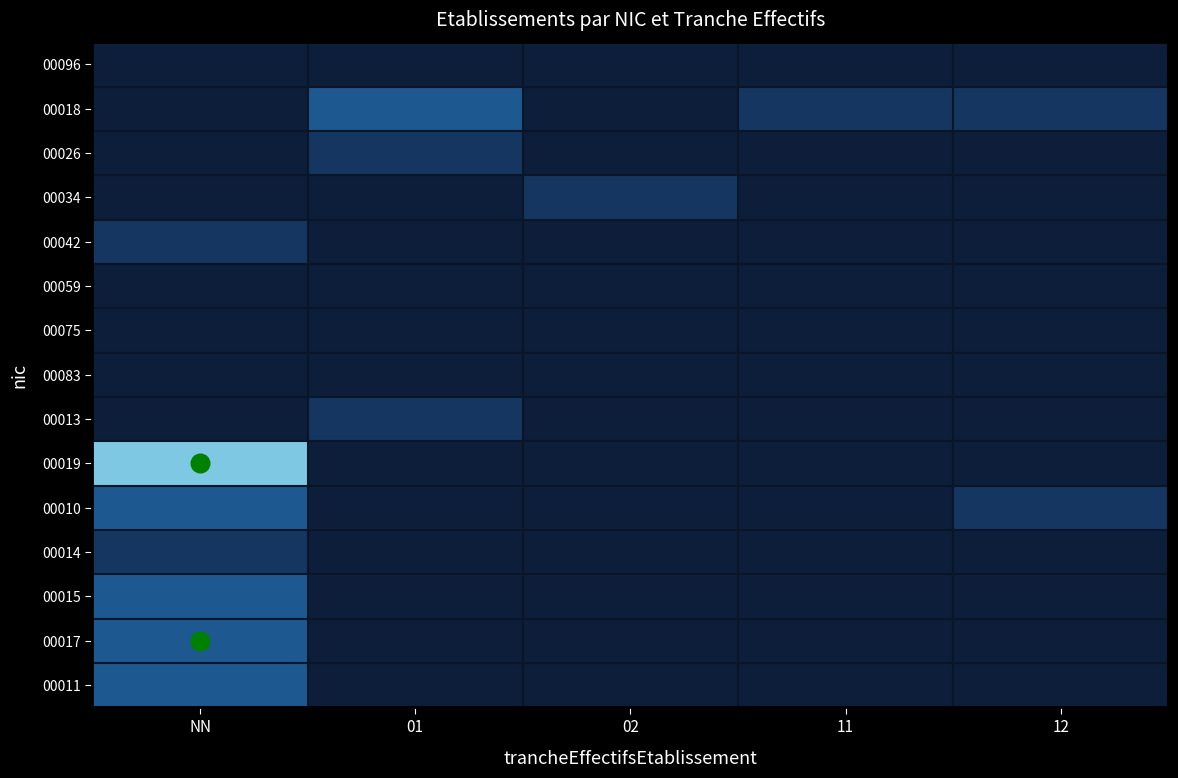

Reading right to left, list all the values displayed in this chart.

00096: 12=0	11=0	02=0	01=0	NN=0
00018: 12=1	11=1	02=0	01=2	NN=0
00026: 12=0	11=0	02=0	01=1	NN=0
00034: 12=0	11=0	02=1	01=0	NN=0
00042: 12=0	11=0	02=0	01=0	NN=1
00059: 12=0	11=0	02=0	01=0	NN=0
00075: 12=0	11=0	02=0	01=0	NN=0
00083: 12=0	11=0	02=0	01=0	NN=0
00013: 12=0	11=0	02=0	01=1	NN=0
00019: 12=0	11=0	02=0	01=0	NN=4
00010: 12=1	11=0	02=0	01=0	NN=2
00014: 12=0	11=0	02=0	01=0	NN=1
00015: 12=0	11=0	02=0	01=0	NN=2
00017: 12=0	11=0	02=0	01=0	NN=2
00011: 12=0	11=0	02=0	01=0	NN=2